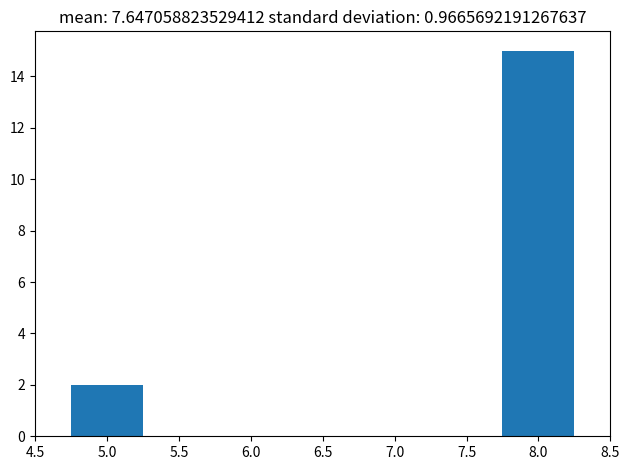

Reading left to right, transcribe this chart: for each bar, give the range it covers on the x-axis and its height. The values are not printed on the chart, so give them approximately, as read against the axis.

4.75 to 5.25: 2
5.25 to 5.75: 0
5.75 to 6.25: 0
6.25 to 6.75: 0
6.75 to 7.25: 0
7.25 to 7.75: 0
7.75 to 8.25: 15